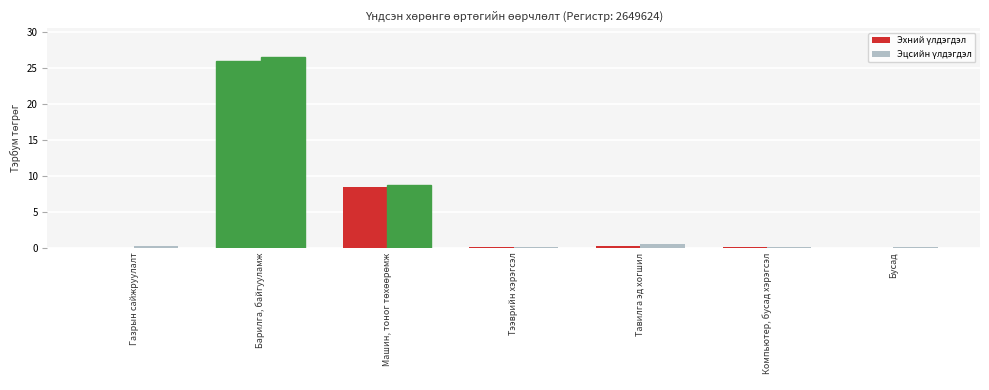

What is the value of the Эцсийн үлдэгдэл bar at the 2nd from the left?

26.6